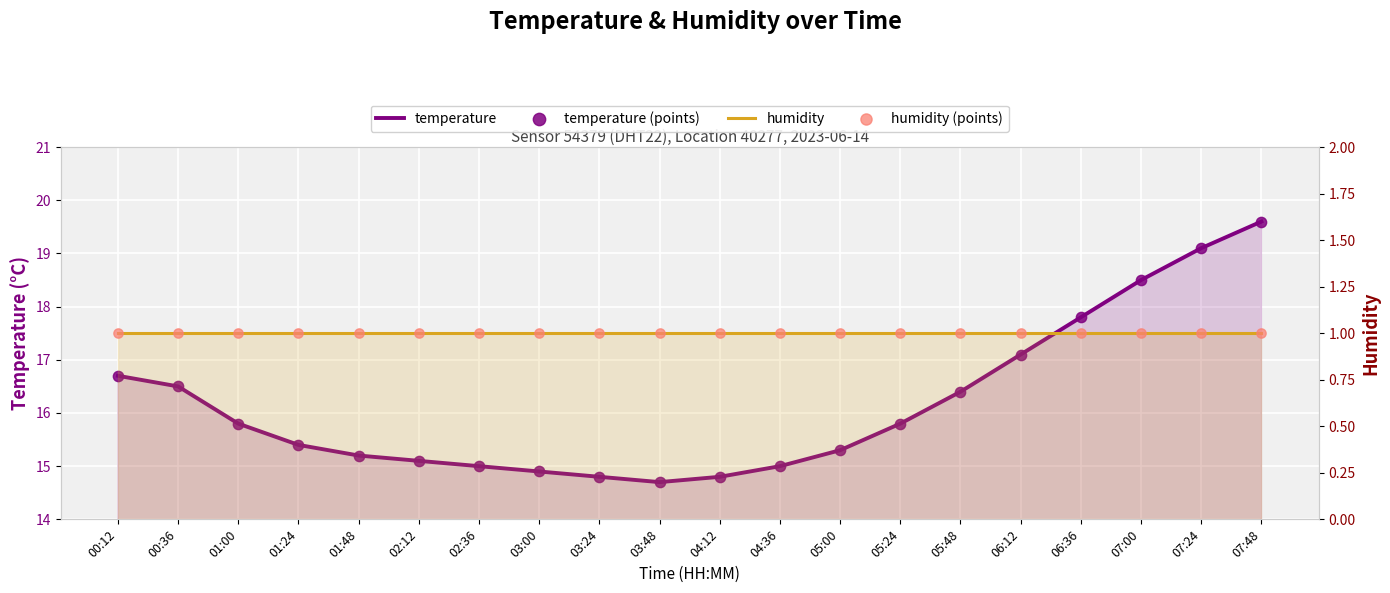

At which category is the sum across all series the highest?

07:48